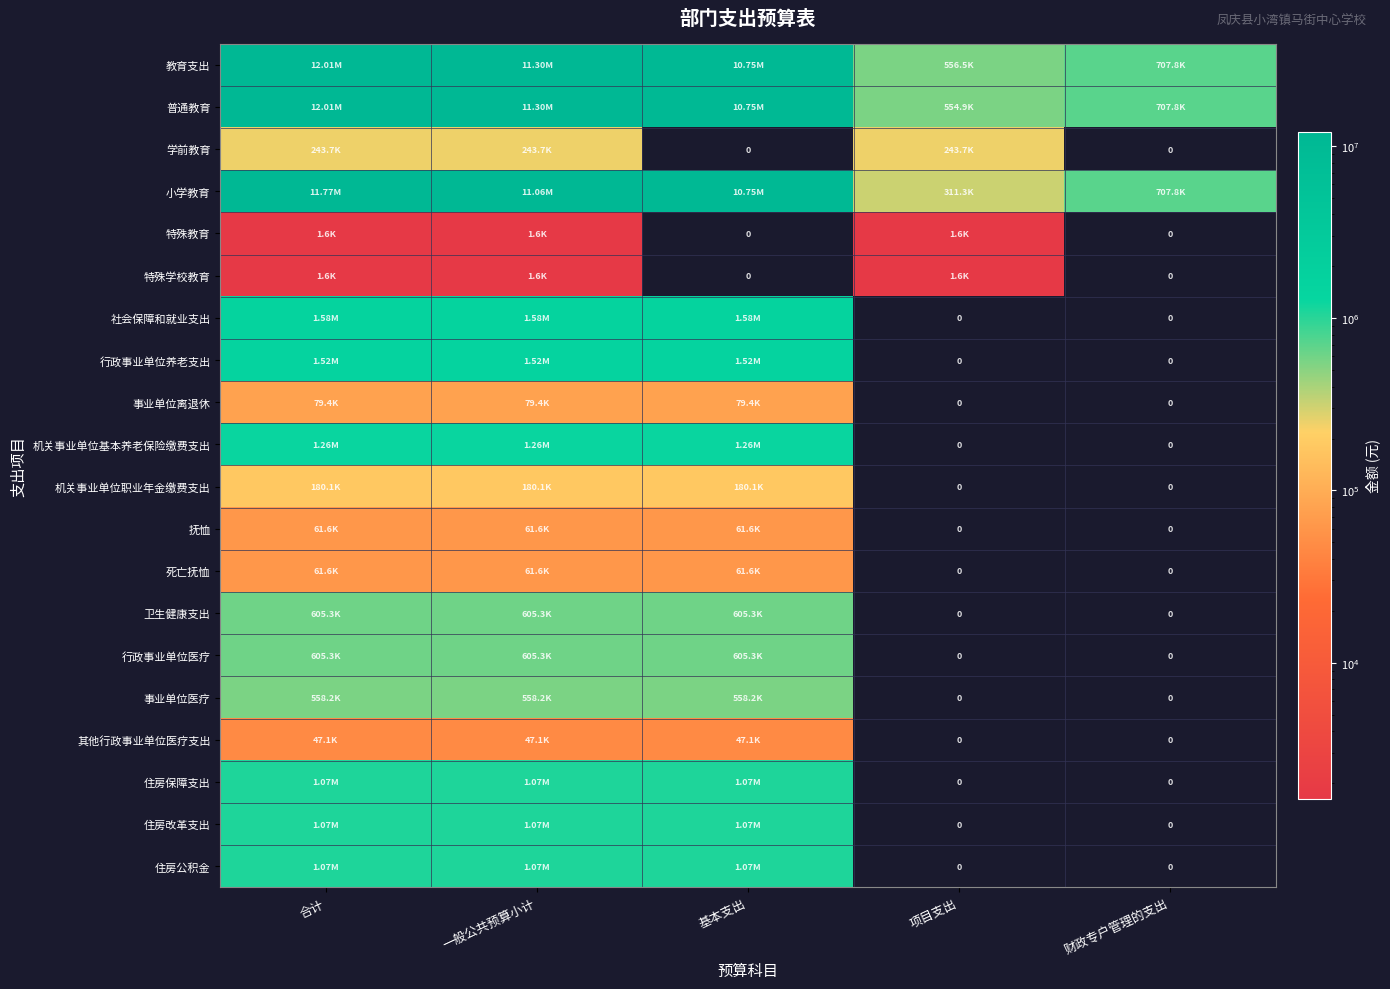

What is the greatest value displayed?

12010795.4